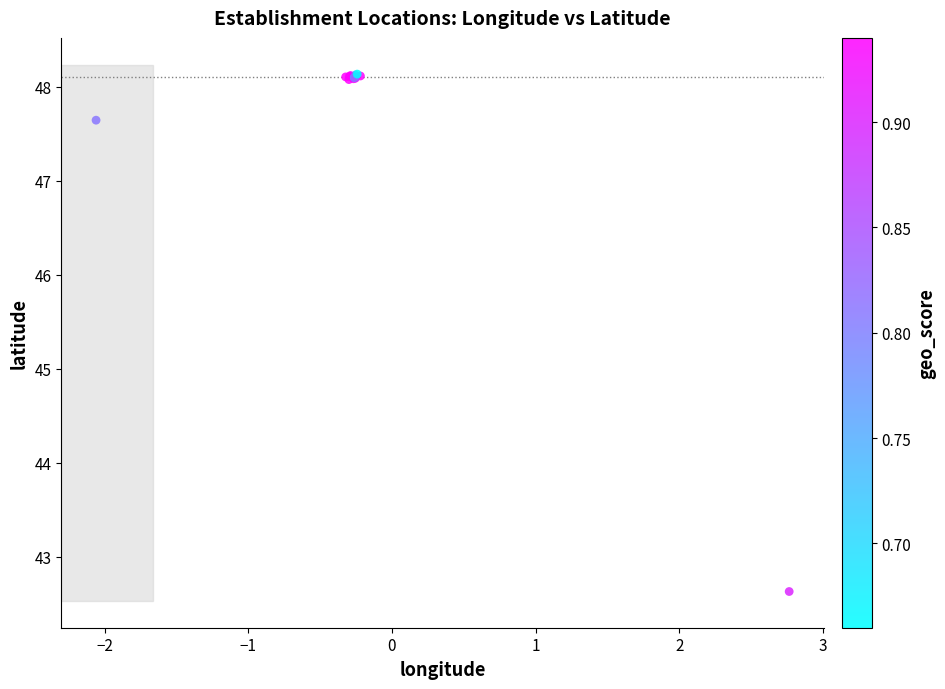

What Y value in the scatter plot is closest to 45?

42.6